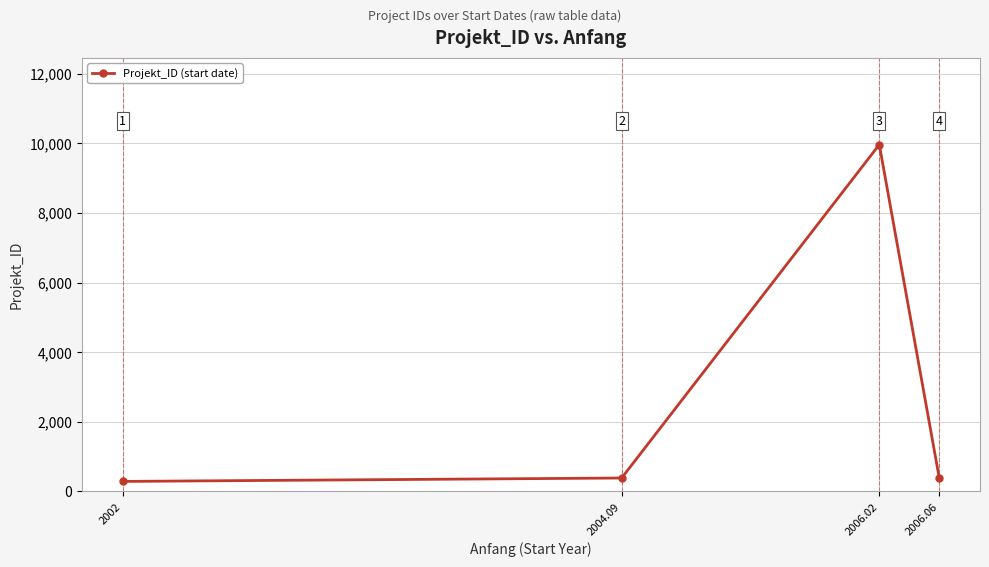

At which category does the data reach its first local peak?

2006.02